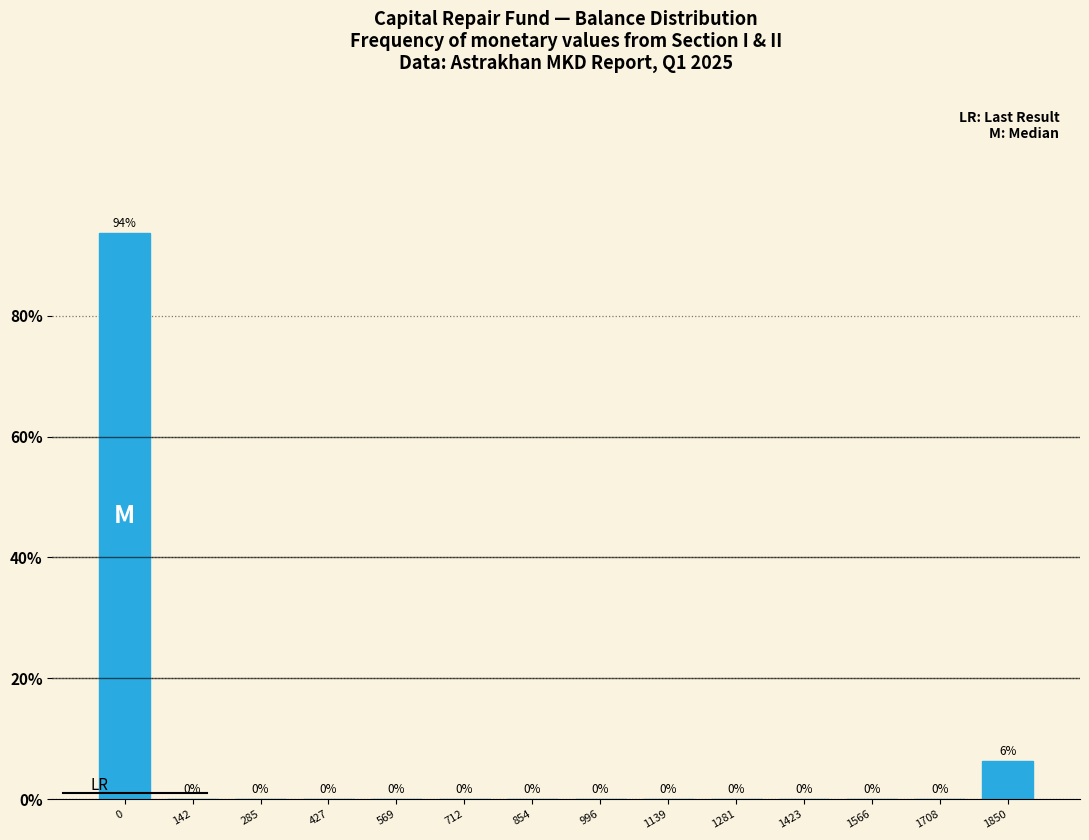

At which label is the value closest to 46?

1850